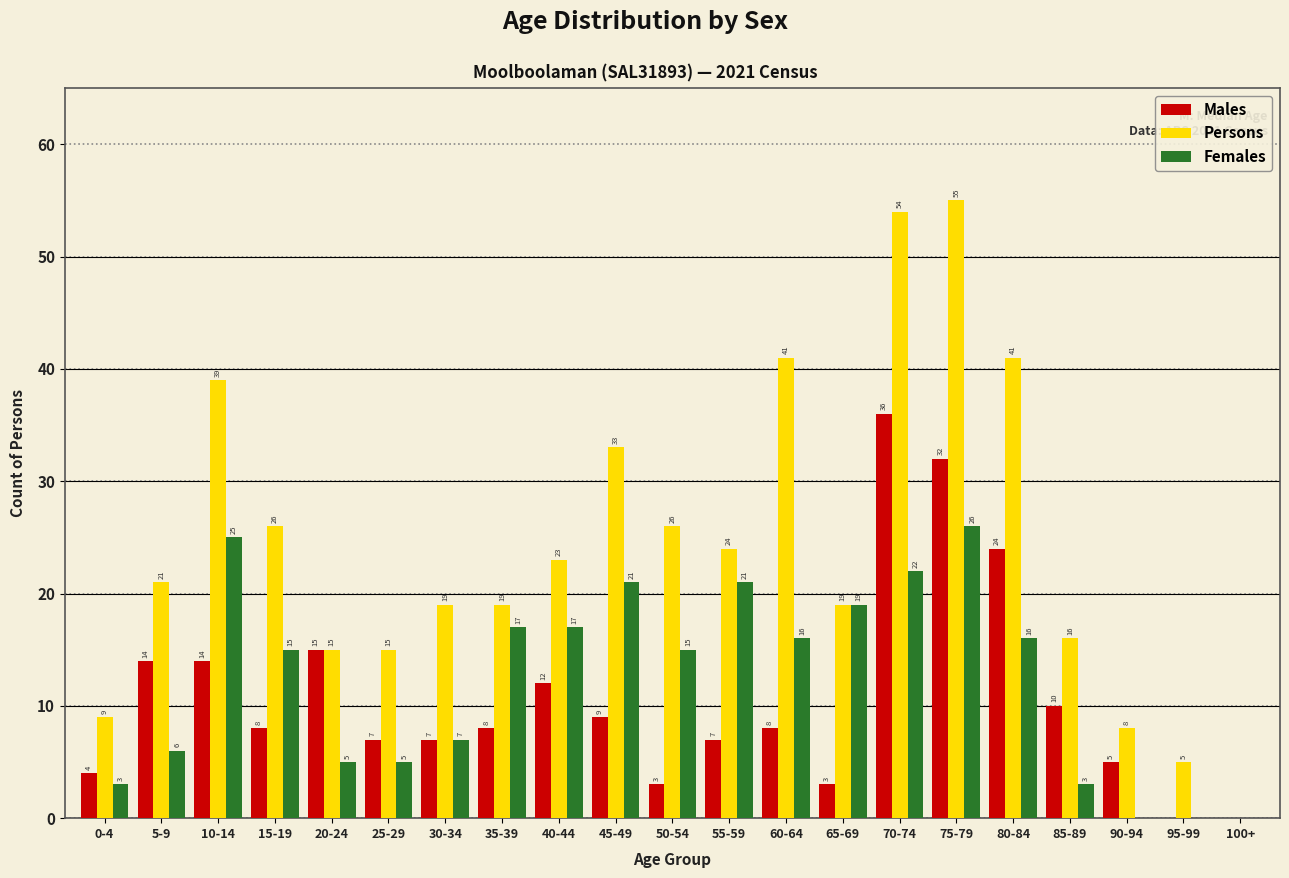

Reading left to right, transcribe all the data shown in this chart.

Males: 0-4=4	5-9=14	10-14=14	15-19=8	20-24=15	25-29=7	30-34=7	35-39=8	40-44=12	45-49=9	50-54=3	55-59=7	60-64=8	65-69=3	70-74=36	75-79=32	80-84=24	85-89=10	90-94=5	95-99=0	100+=0
Persons: 0-4=9	5-9=21	10-14=39	15-19=26	20-24=15	25-29=15	30-34=19	35-39=19	40-44=23	45-49=33	50-54=26	55-59=24	60-64=41	65-69=19	70-74=54	75-79=55	80-84=41	85-89=16	90-94=8	95-99=5	100+=0
Females: 0-4=3	5-9=6	10-14=25	15-19=15	20-24=5	25-29=5	30-34=7	35-39=17	40-44=17	45-49=21	50-54=15	55-59=21	60-64=16	65-69=19	70-74=22	75-79=26	80-84=16	85-89=3	90-94=0	95-99=0	100+=0